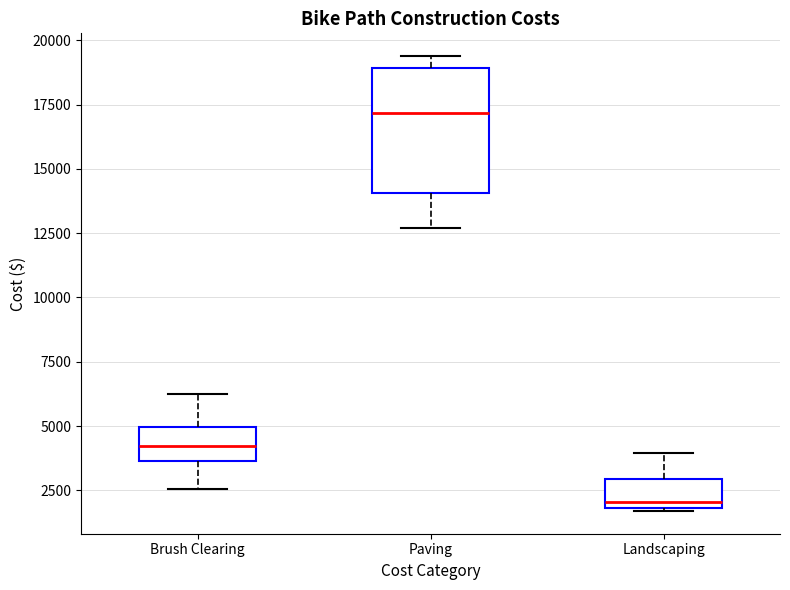

Reading left to right, transcribe this box plot: for each box, give where its median line is, the range the box spans, and where its two whiskers end, as read against the y-axis. The values are not printed on the chart, so give them approximately, as read against the axis.

Brush Clearing: median 4000, box 3500 to 5000, whiskers 2500 to 6000
Paving: median 17000, box 14000 to 19000, whiskers 12500 to 19500
Landscaping: median 2000 (just above the box's lower edge), box 2000 to 3000, whiskers 1500 to 4000